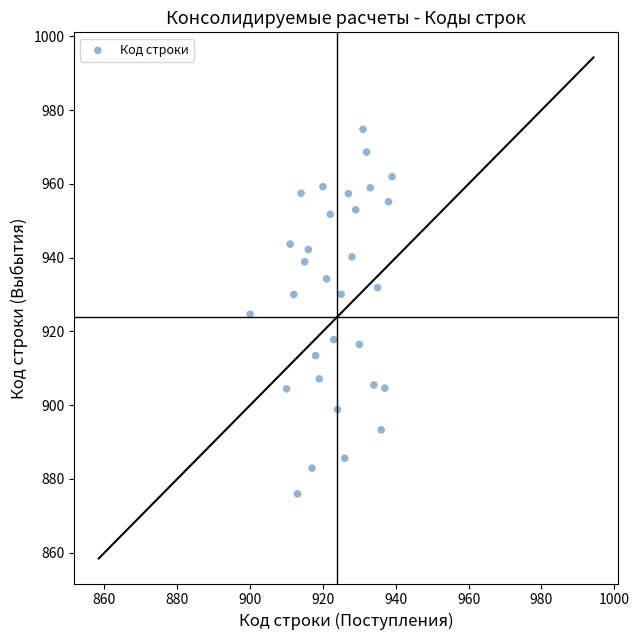

What is the range of X values (max minus min)?

39.0